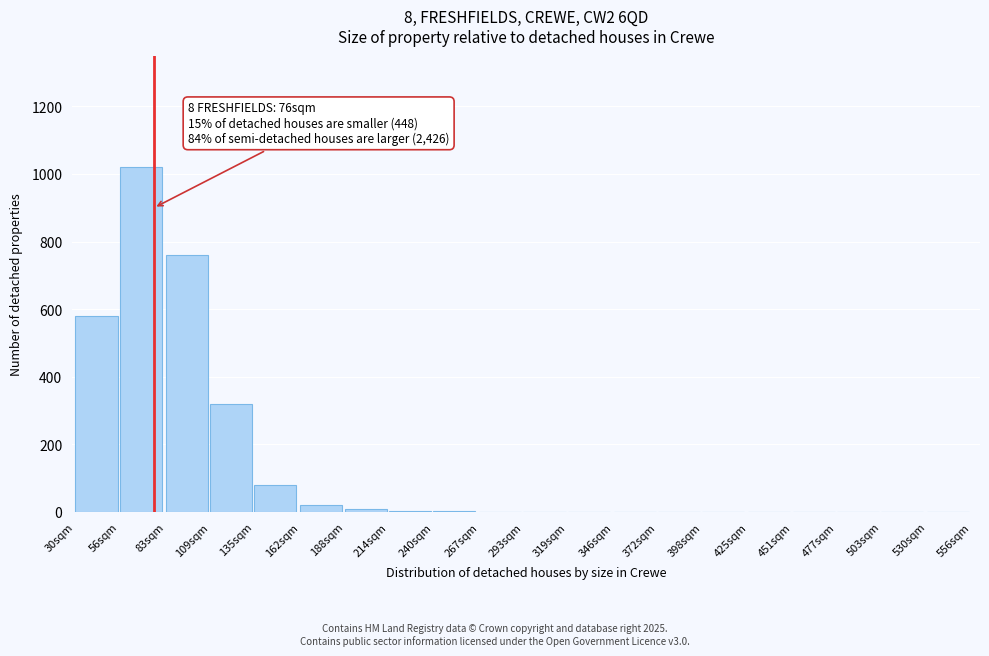

What is the sum of all values?

2795